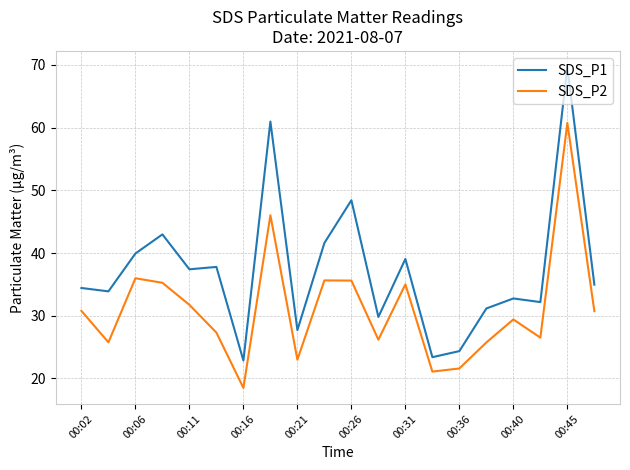

What is the greatest value displayed?

69.7